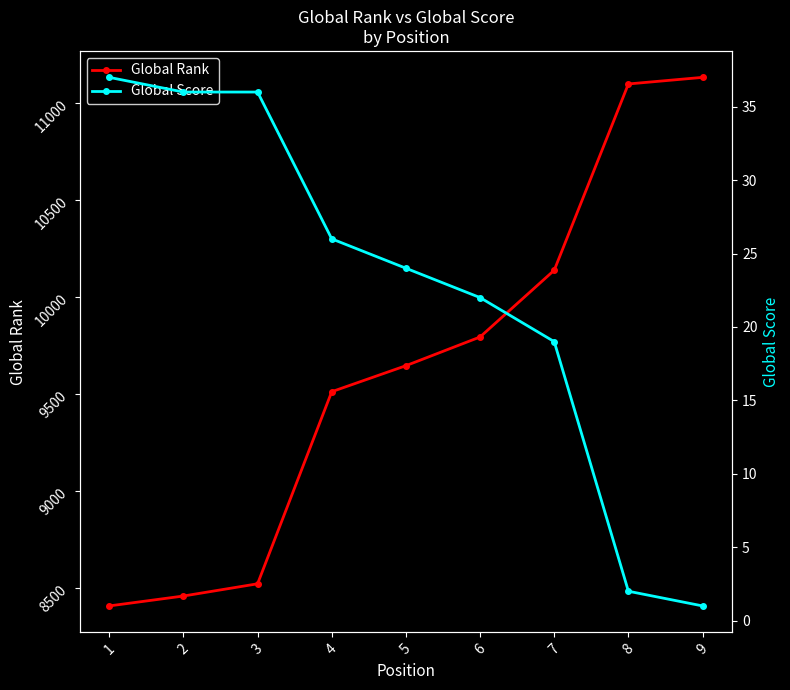

Reading right to left, transcribe all the data shown in this chart.

Global Rank: 9=11134	8=11100	7=10140	6=9796	5=9648	4=9514	3=8524	2=8461	1=8410
Global Score: 9=1	8=2	7=19	6=22	5=24	4=26	3=36	2=36	1=37